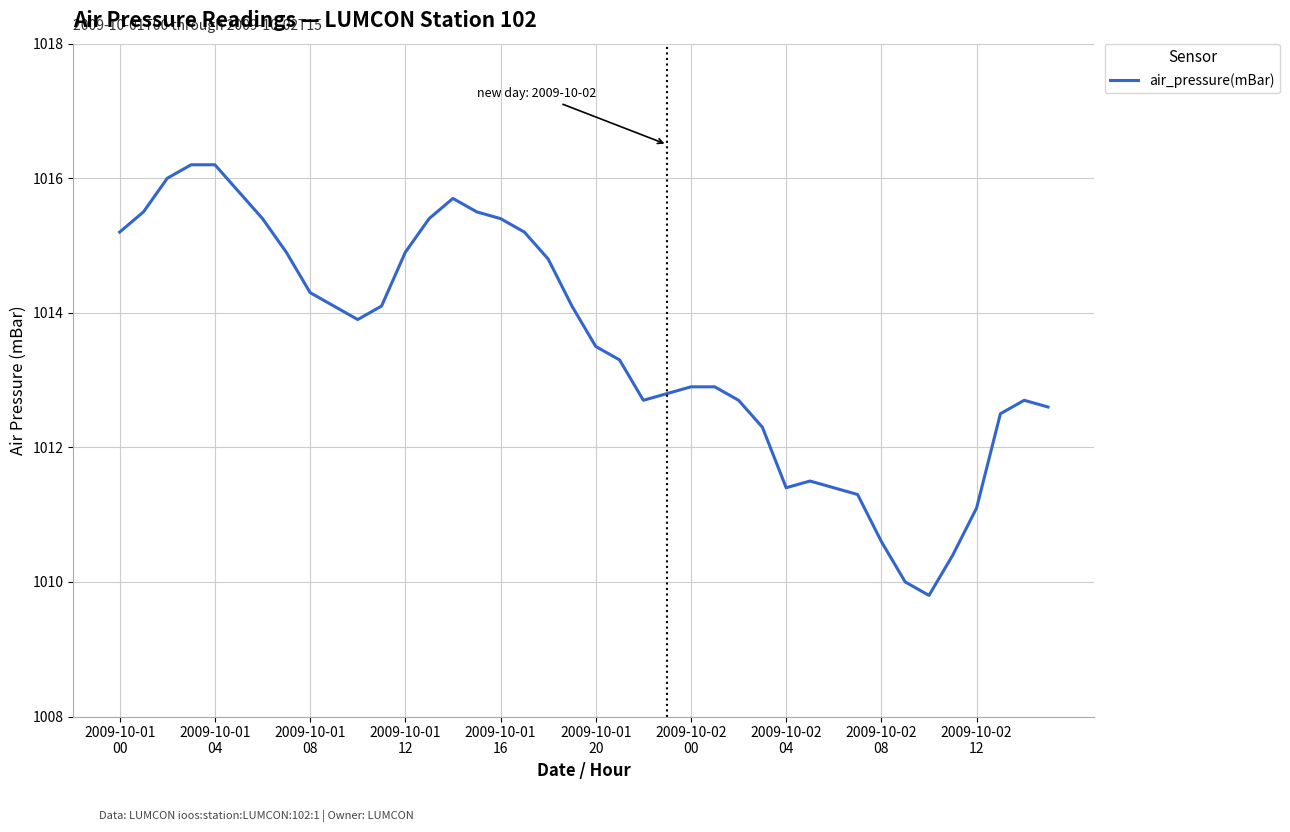

What is the minimum value shown in the chart?

1009.8